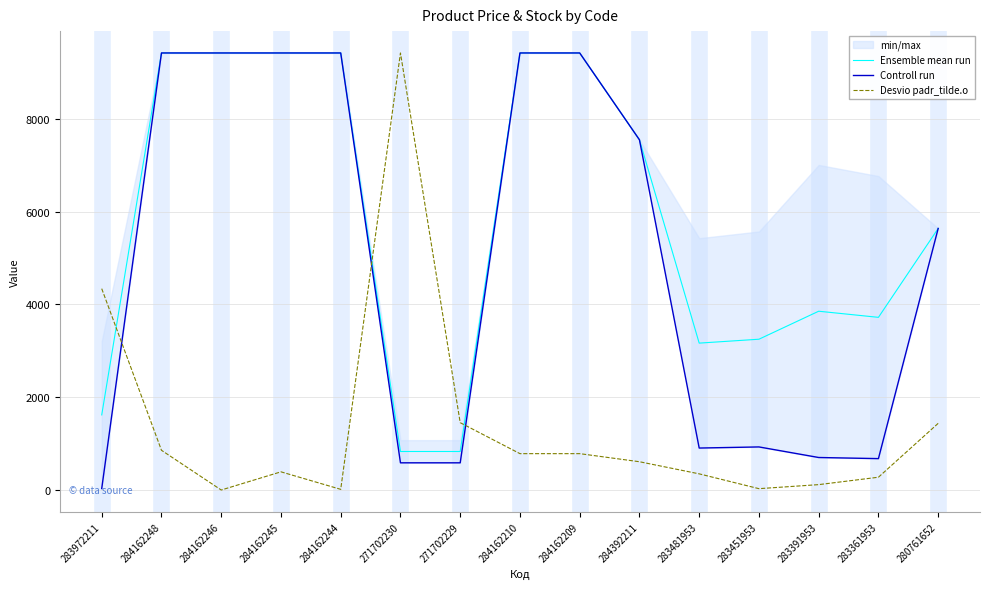

Is this an area chart (filled region under the line)?

No